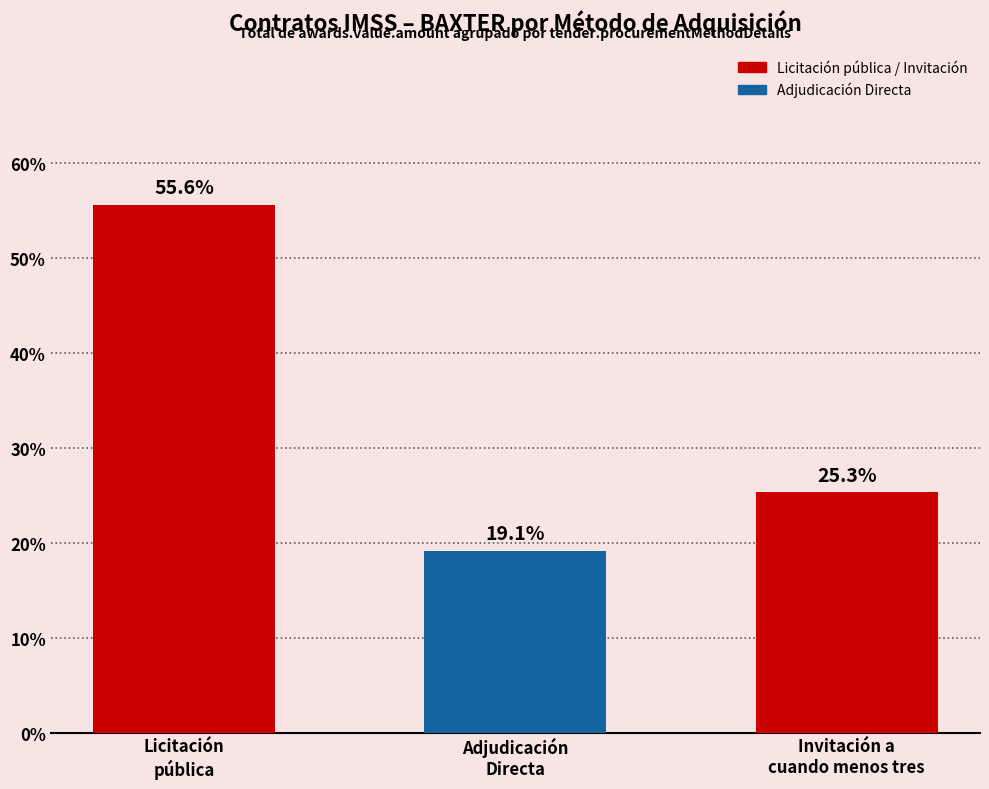

What is the change in value from Adjudicación
Directa to Invitación a
cuando menos tres?

+6.2